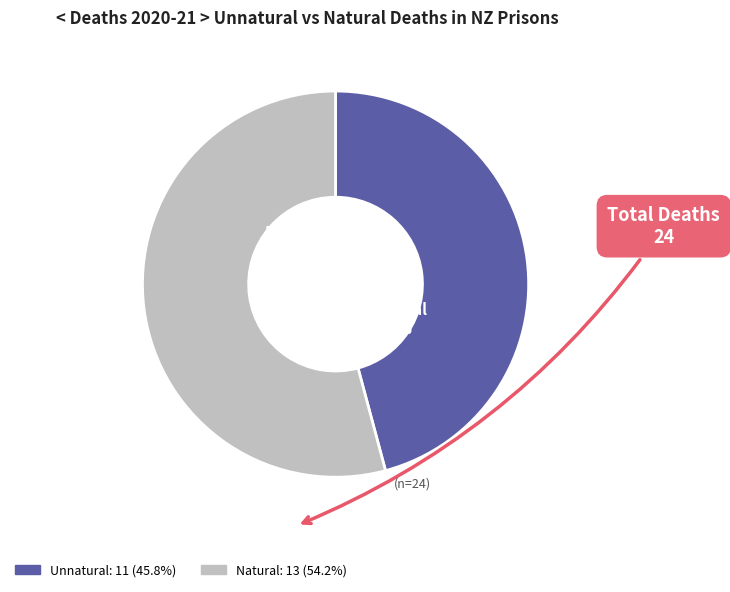

To the nearest percent, what is the combined percentage of Unnatural and Natural?

100%